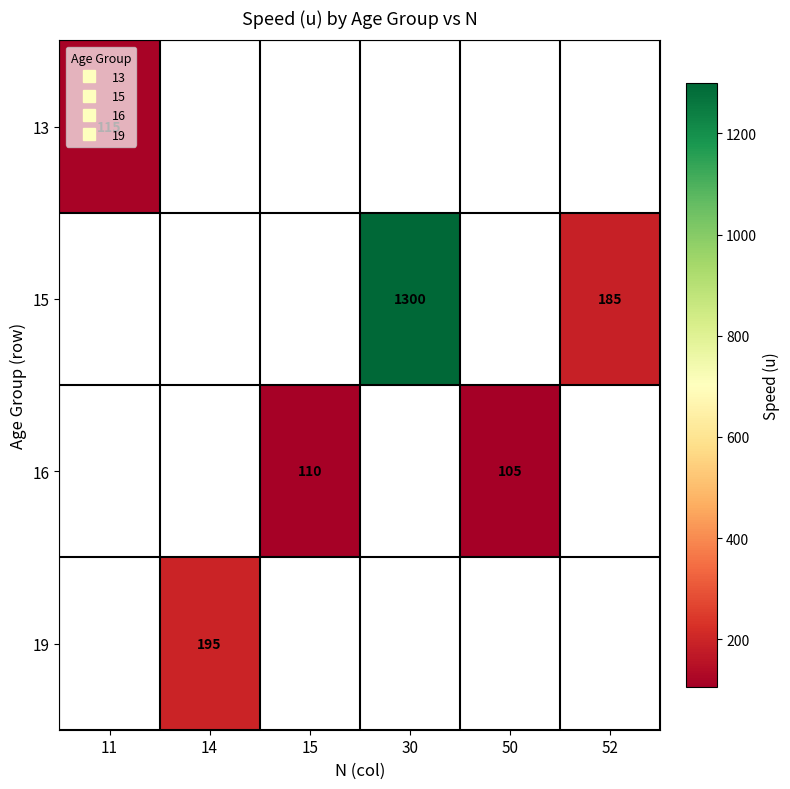

What is the greatest value displayed?

1300.0